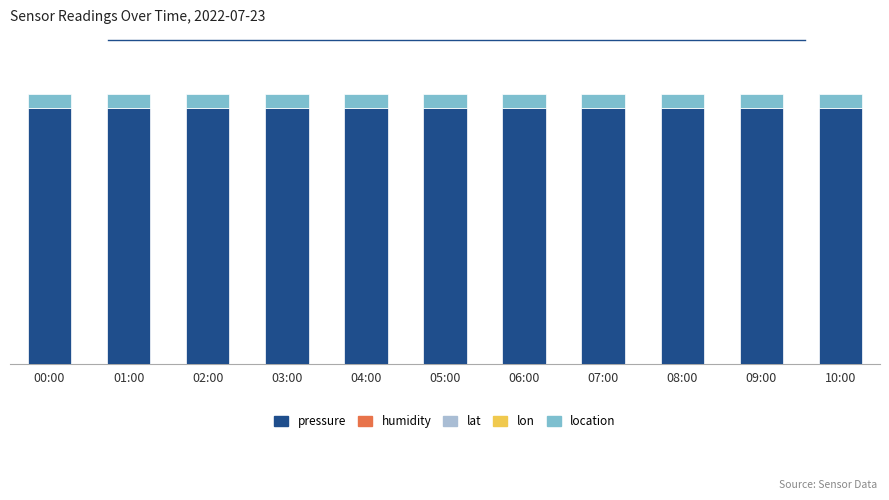

What is the sum of all humidity values?

1.8